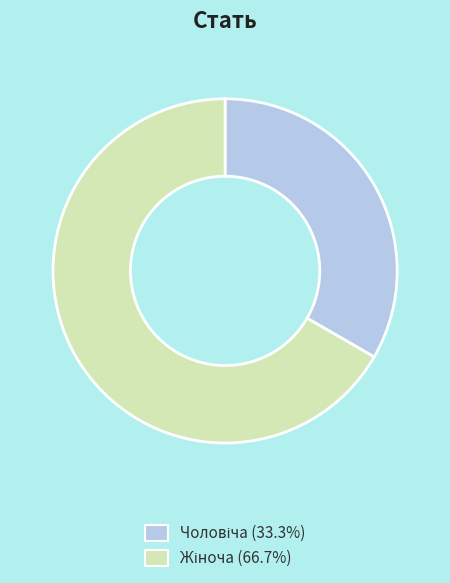

Does any single category account for the majority?

Yes